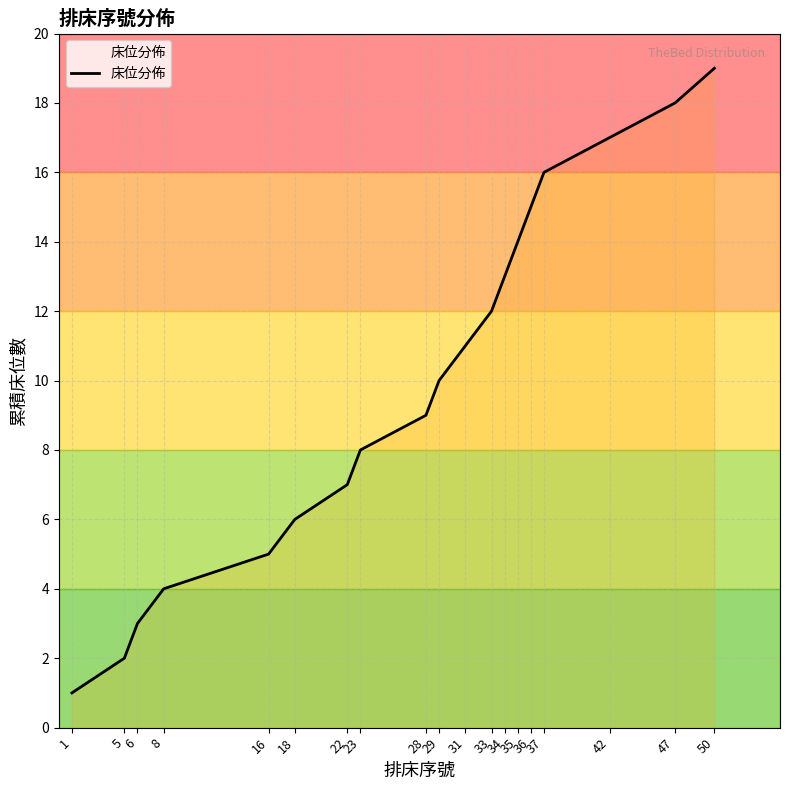

Reading right to left, what are all the values shown in this chart?

19	18	17	16	15	14	13	12	11	10	9	8	7	6	5	4	3	2	1